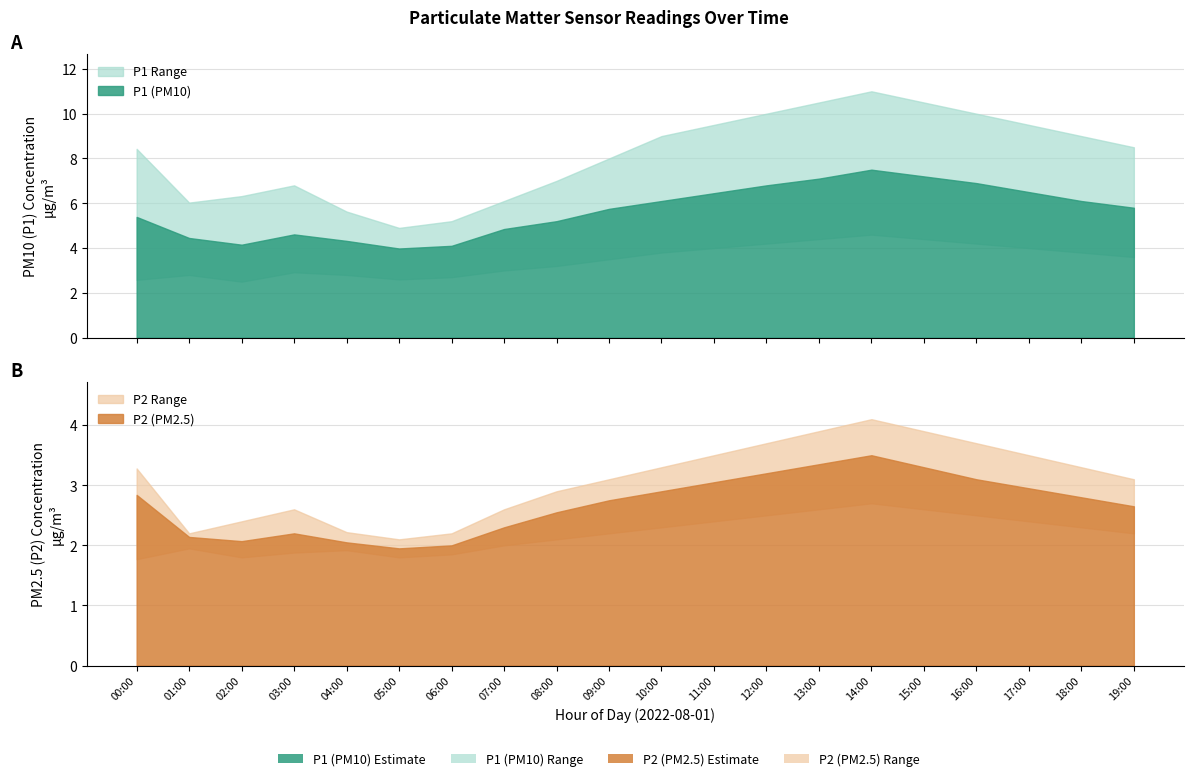

Which series has the largest total across all categories?

P1_upper